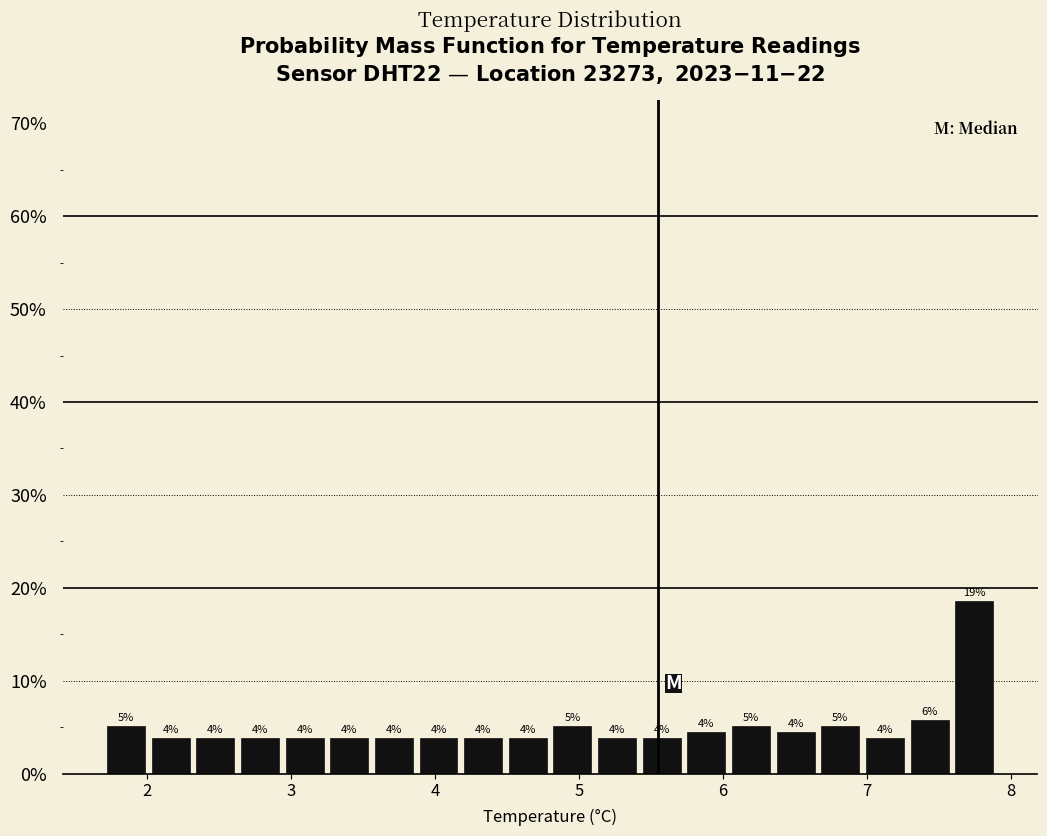

Around what value on the x-axis is the tallest bar? Give the approximate position of its centre, as read against the axis.

7.7